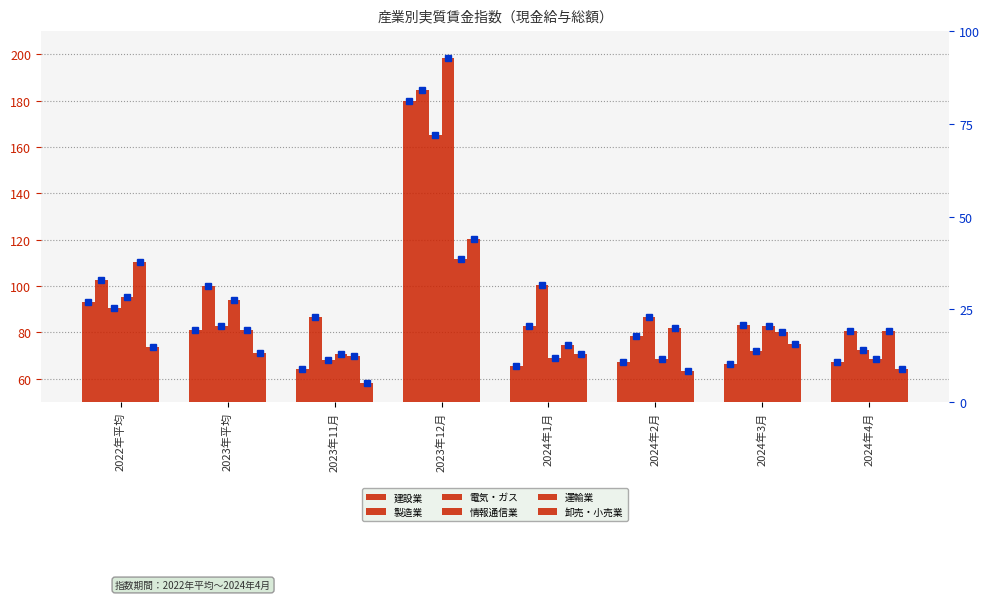

What is the total value across all series at 2024年4月?

433.9